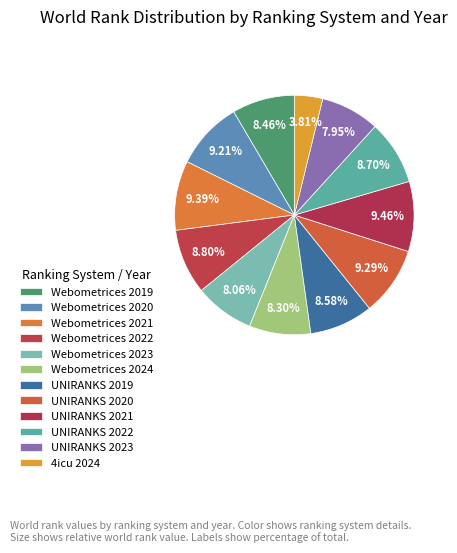

Count the number of slices in the pie.

12